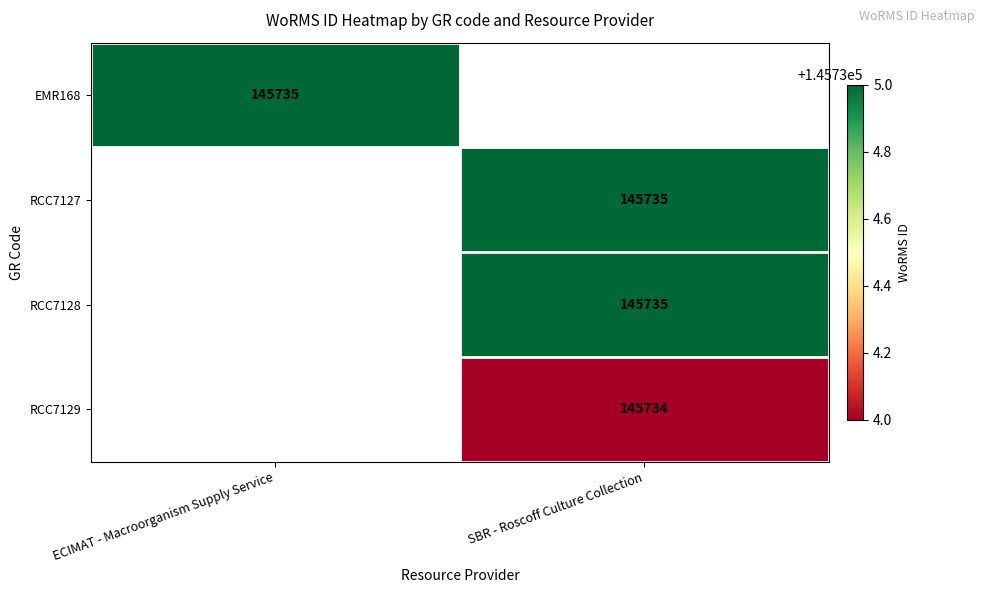

True or false: RCC7129 has a value of 145734 at SBR - Roscoff Culture Collection.

True